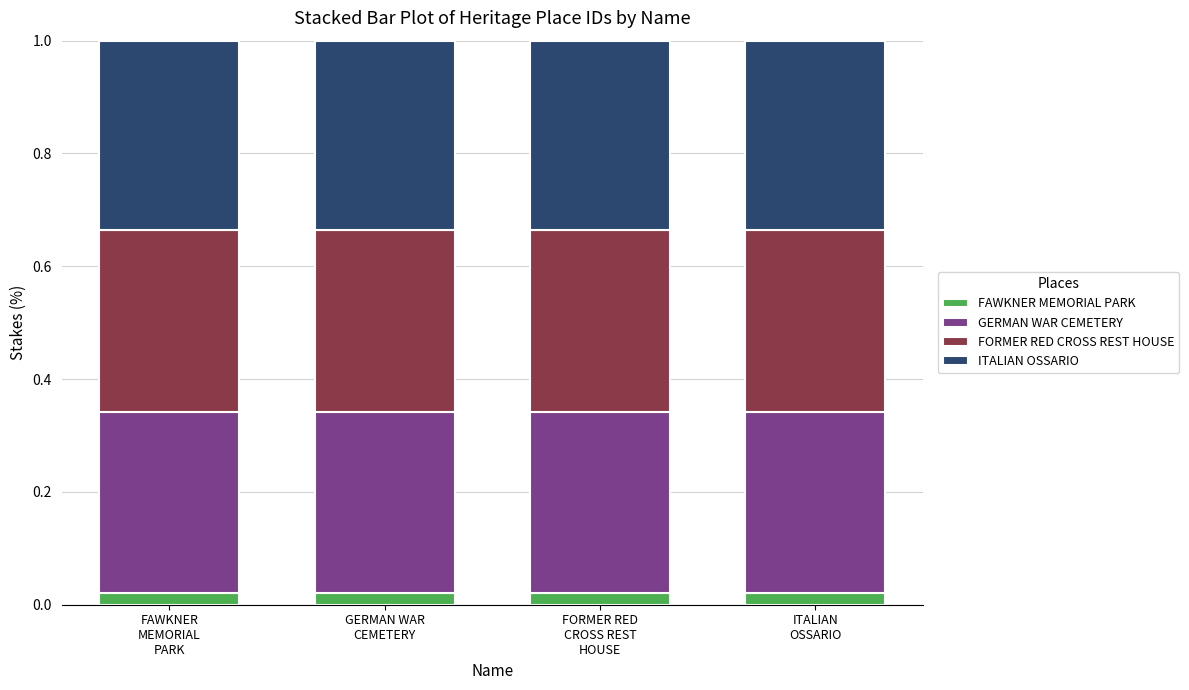

How many categories are shown in the chart?

4